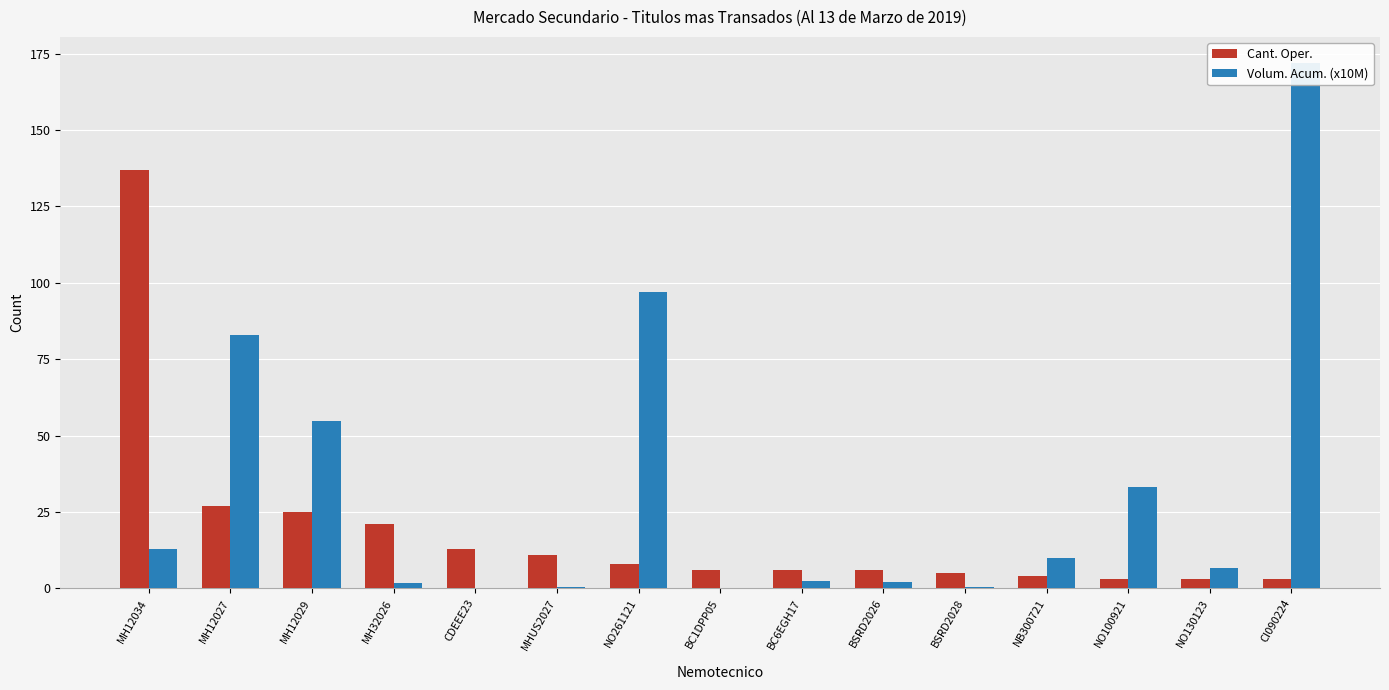

How many bars are there in total?

30